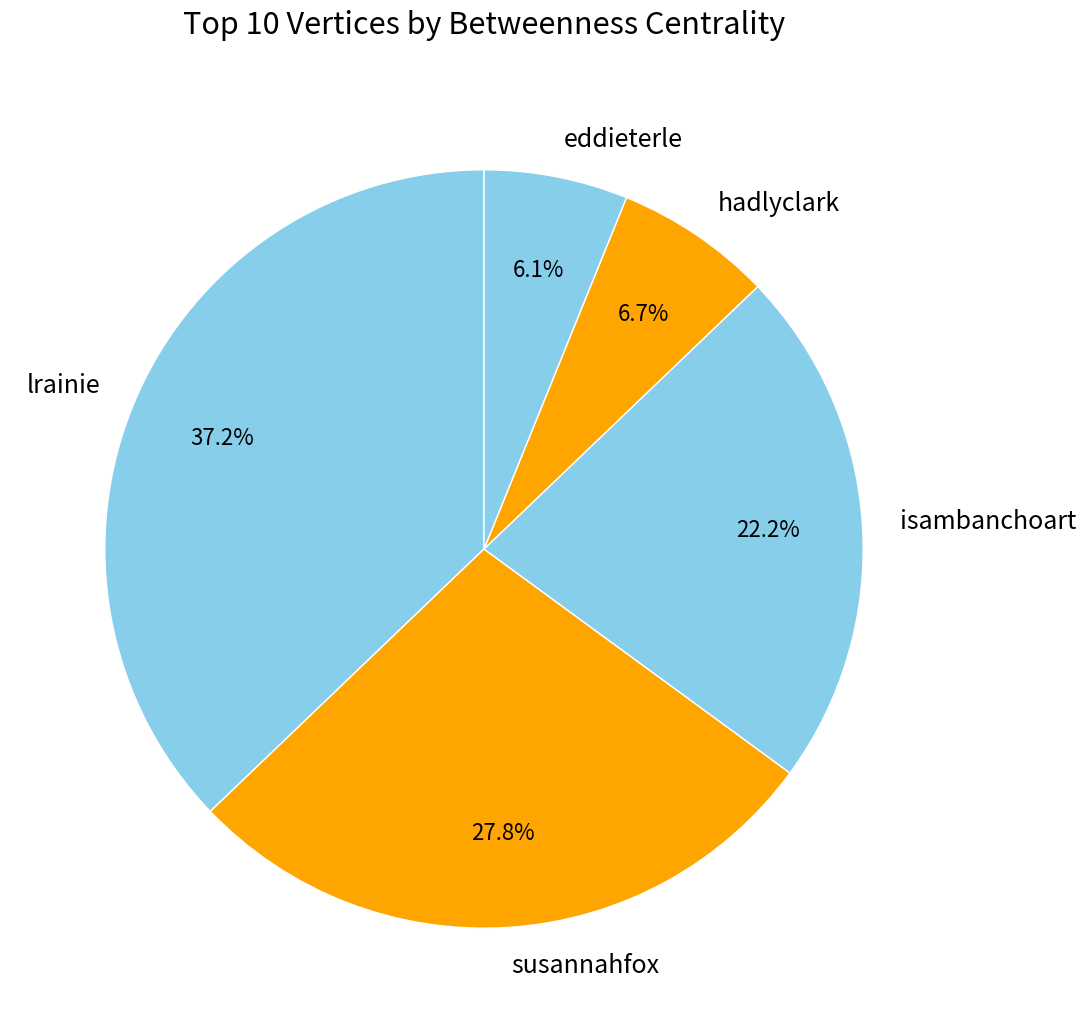

Which has a higher value, hadlyclark or susannahfox?

susannahfox